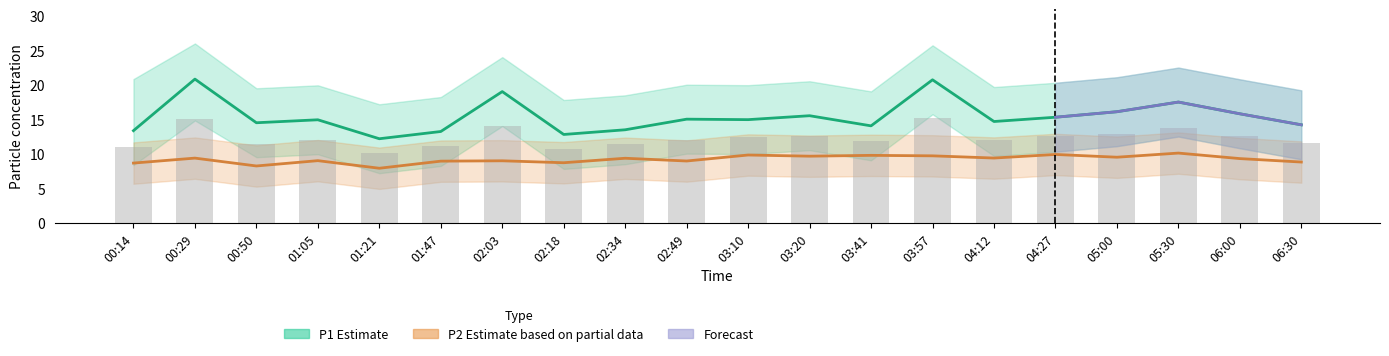

True or false: P1 has a value of 6.2 at 06:00.

False